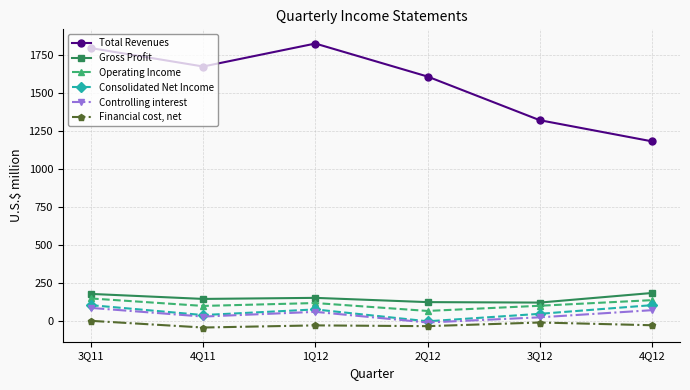

At which category is the sum across all series the highest?

3Q11